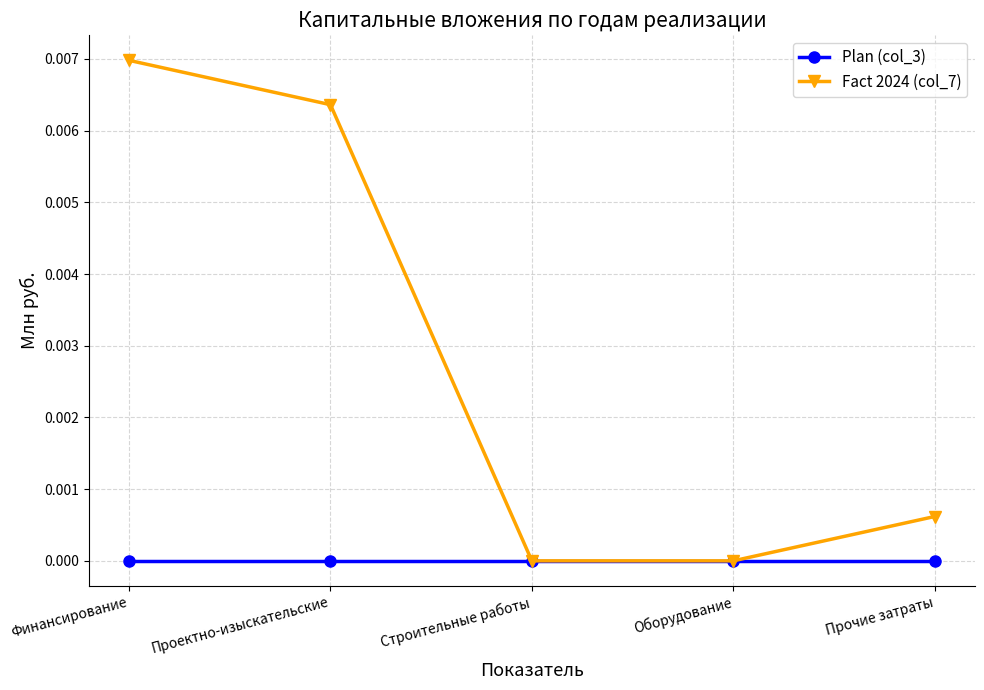

Rank the series by their maximum value, from lowest to highest.

Plan (col_3), Fact 2024 (col_7)